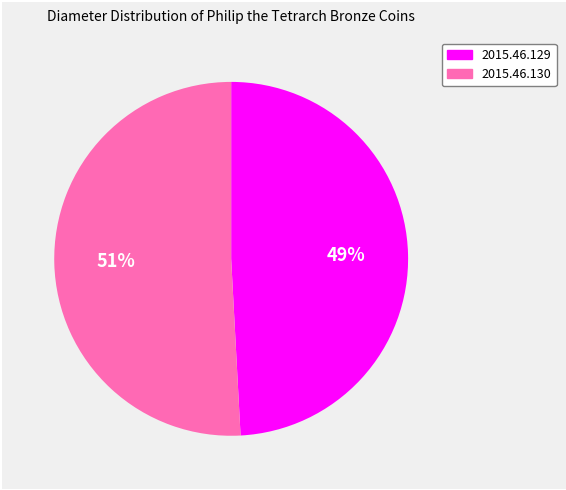

Does 2015.46.129 account for over 50% of the chart?

No